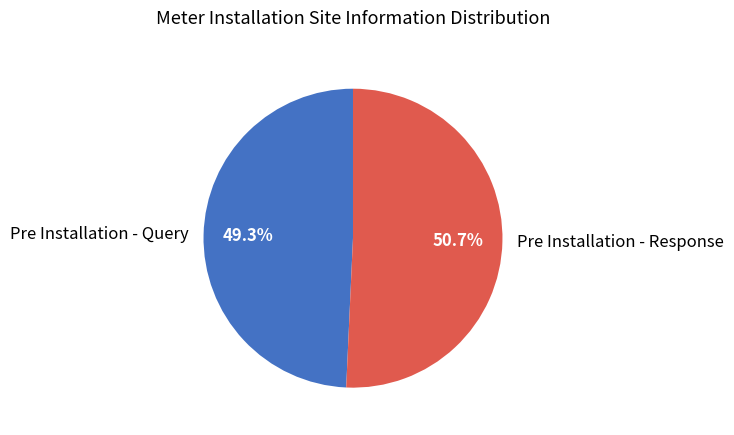

To the nearest percent, what is the difference between the Pre Installation - Response and Pre Installation - Query slice percentages?

1%